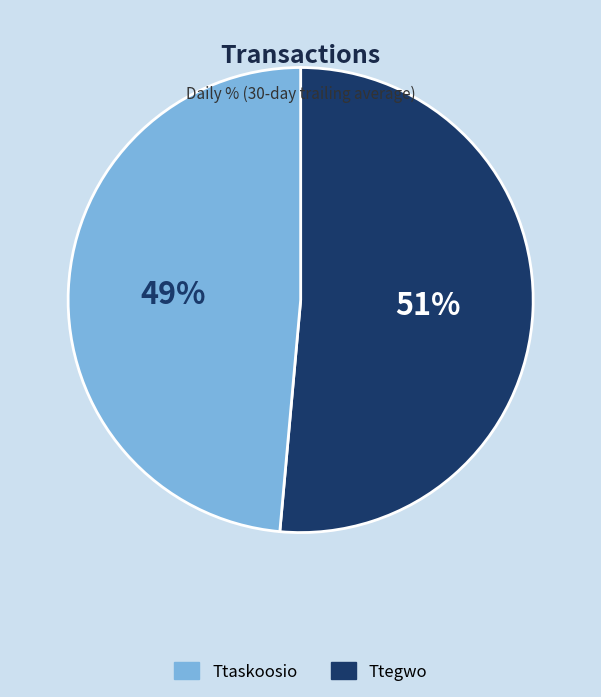

What is the largest slice in the pie chart?

Ttaskoosio